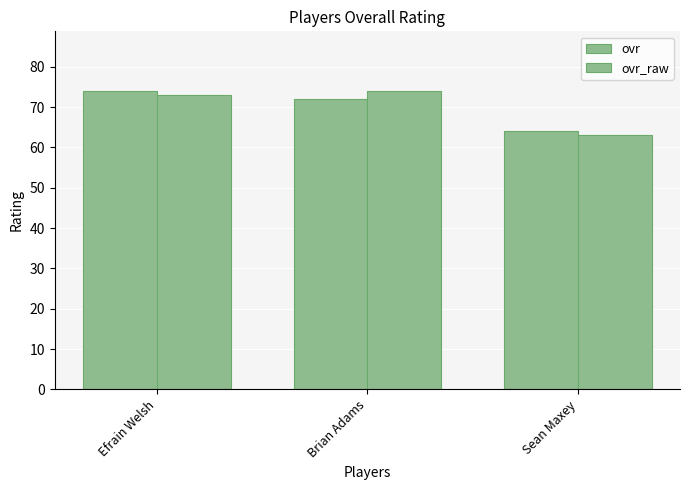

What is the label of the 2nd bar from the left?

Brian Adams